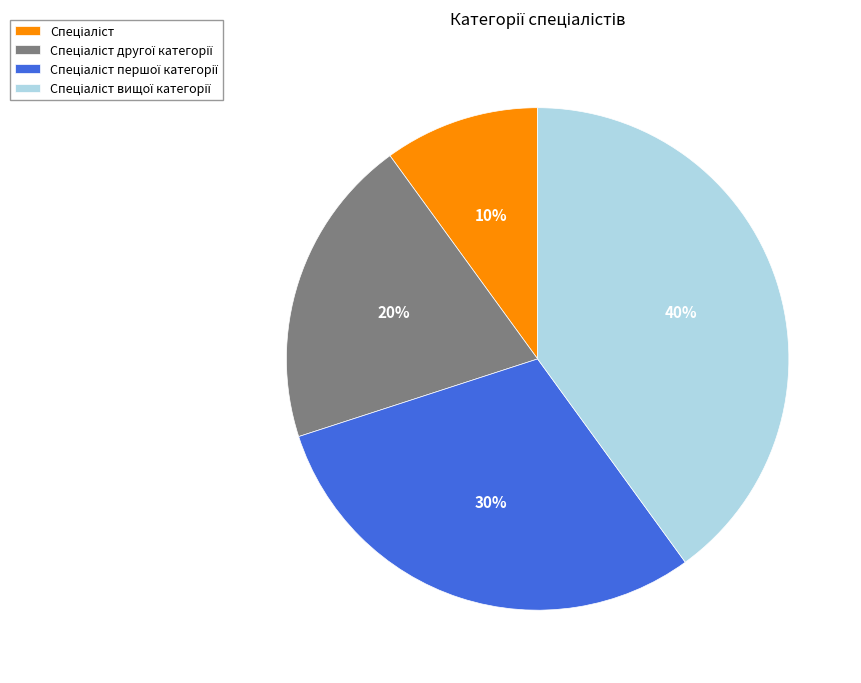

Does any single category account for the majority?

No